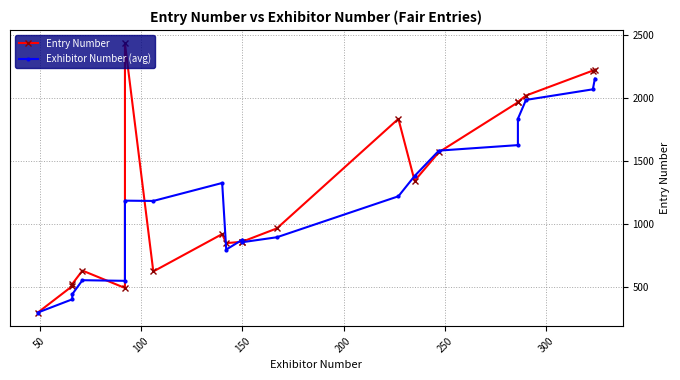

What is the average value of the Entry Number series?

1255.2